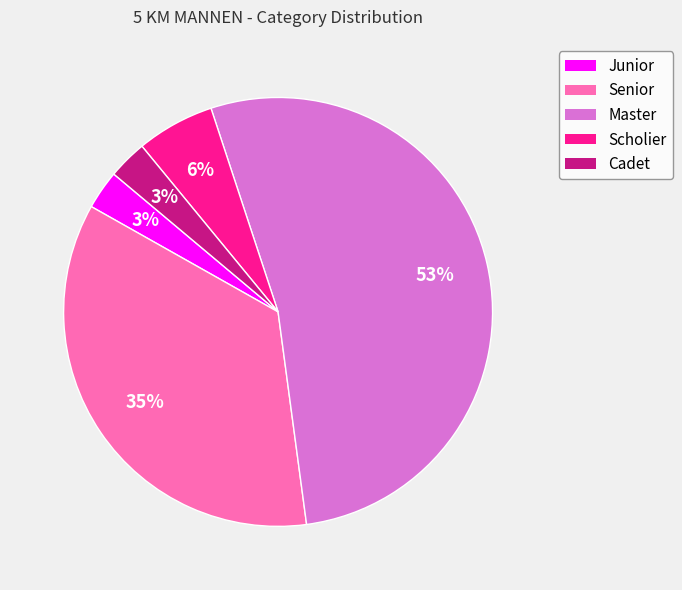

Is there any slice that represents more than half of the pie?

Yes